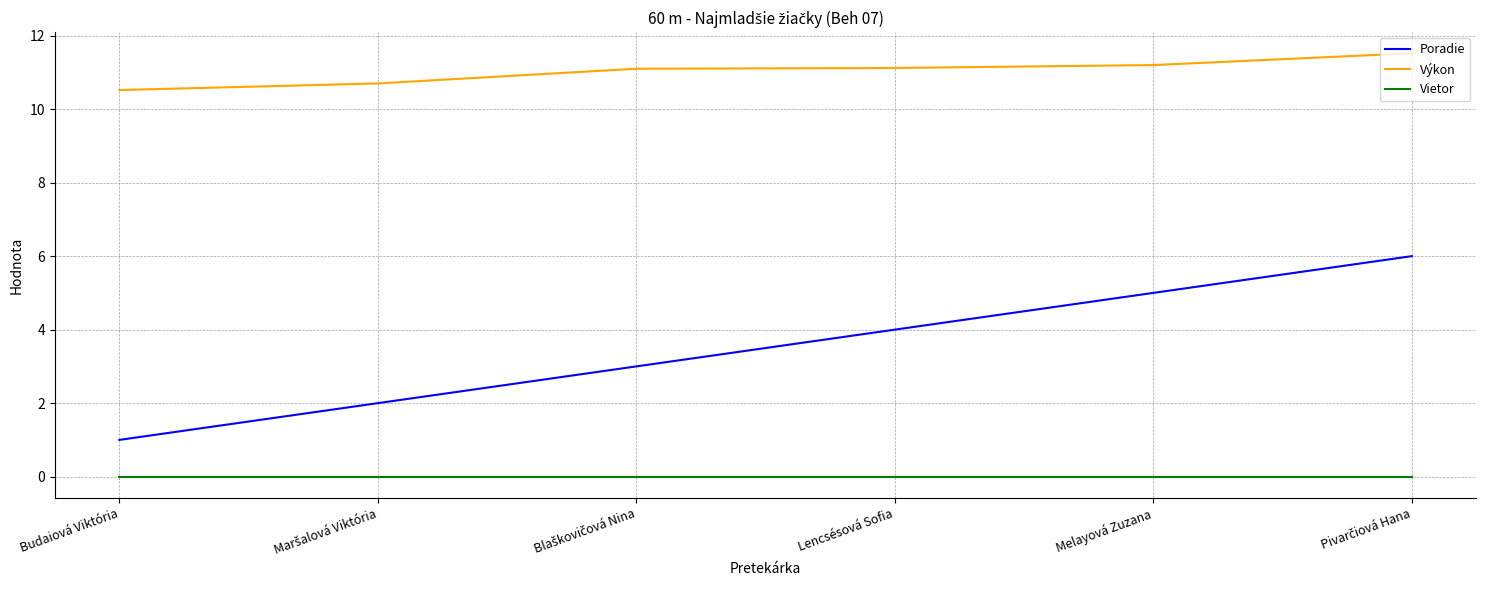

Which series has the widest spread of values?

Poradie